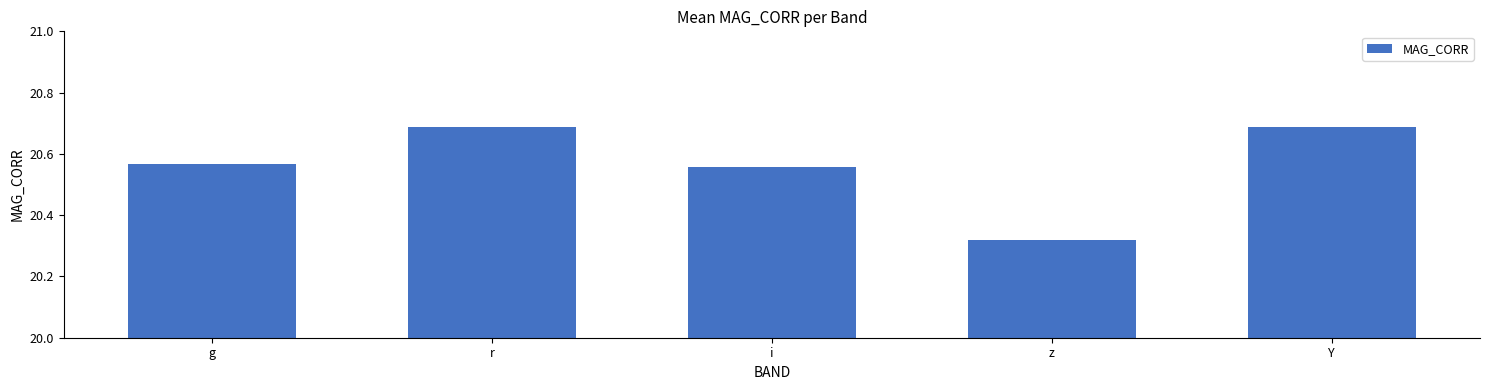

Where is the data nearest to the value 20?

z